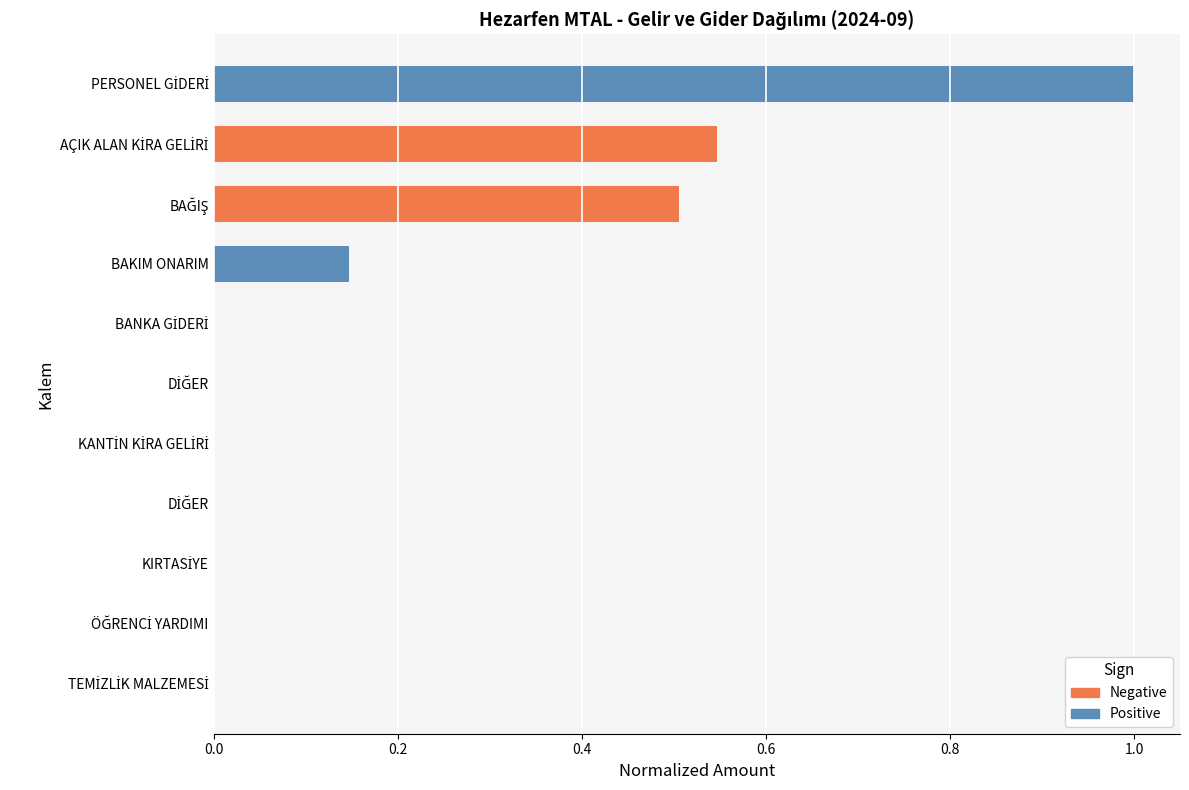

List the series in order of their overall mean, highest first.

Positive, Negative